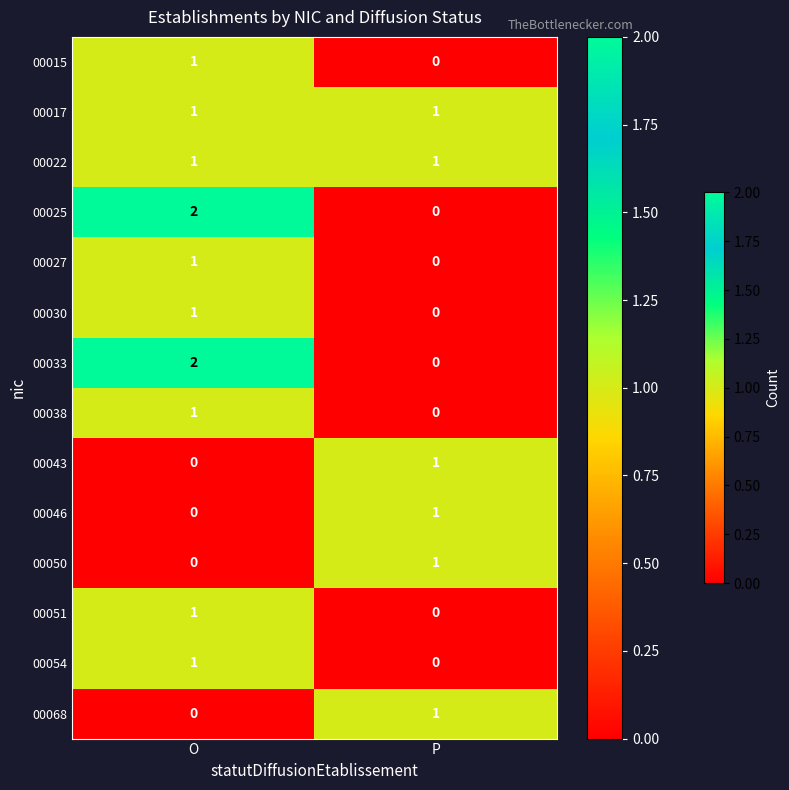

Reading left to right, list all the values displayed in this chart.

00015: O=1	P=0
00017: O=1	P=1
00022: O=1	P=1
00025: O=2	P=0
00027: O=1	P=0
00030: O=1	P=0
00033: O=2	P=0
00038: O=1	P=0
00043: O=0	P=1
00046: O=0	P=1
00050: O=0	P=1
00051: O=1	P=0
00054: O=1	P=0
00068: O=0	P=1